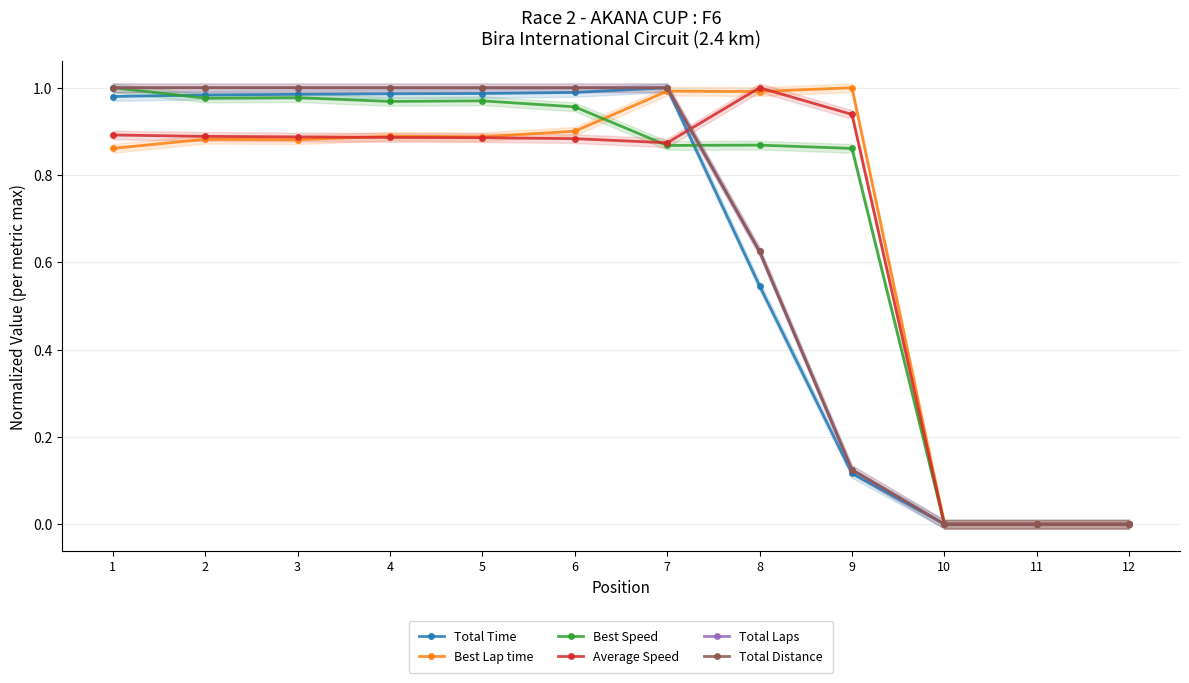

At which label is Best Lap time closest to 0?

10